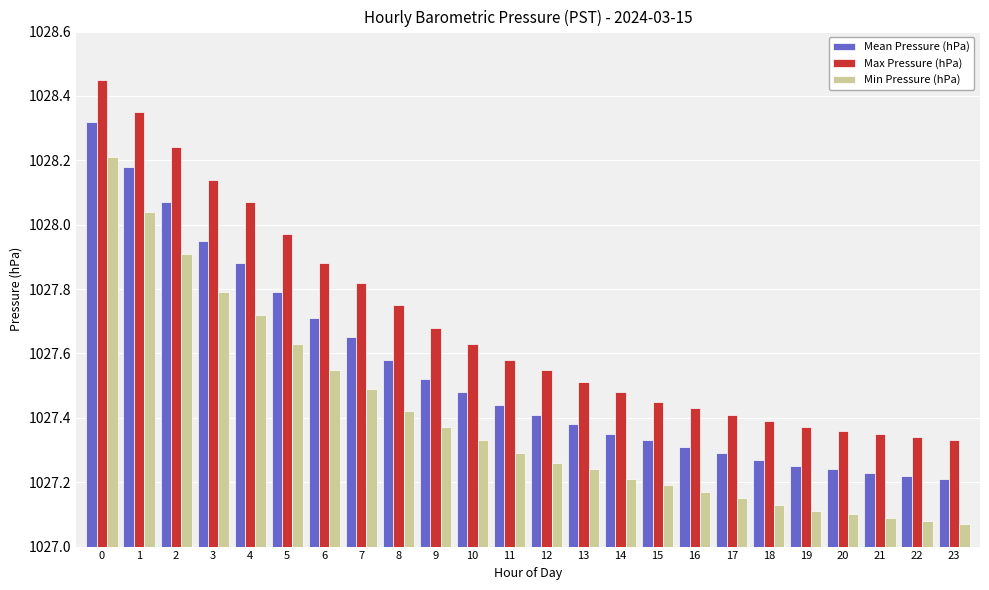

What are all the series names shown in the legend?

Mean Pressure (hPa), Max Pressure (hPa), Min Pressure (hPa)